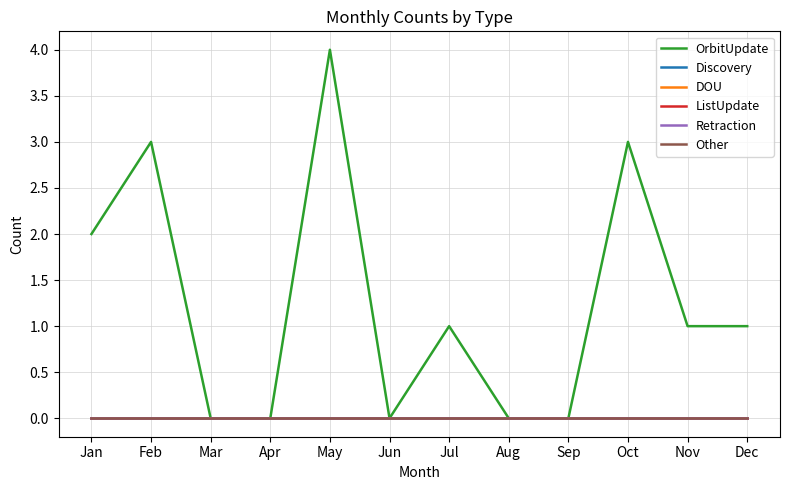

Which category has the highest value in the DOU series?

Jan